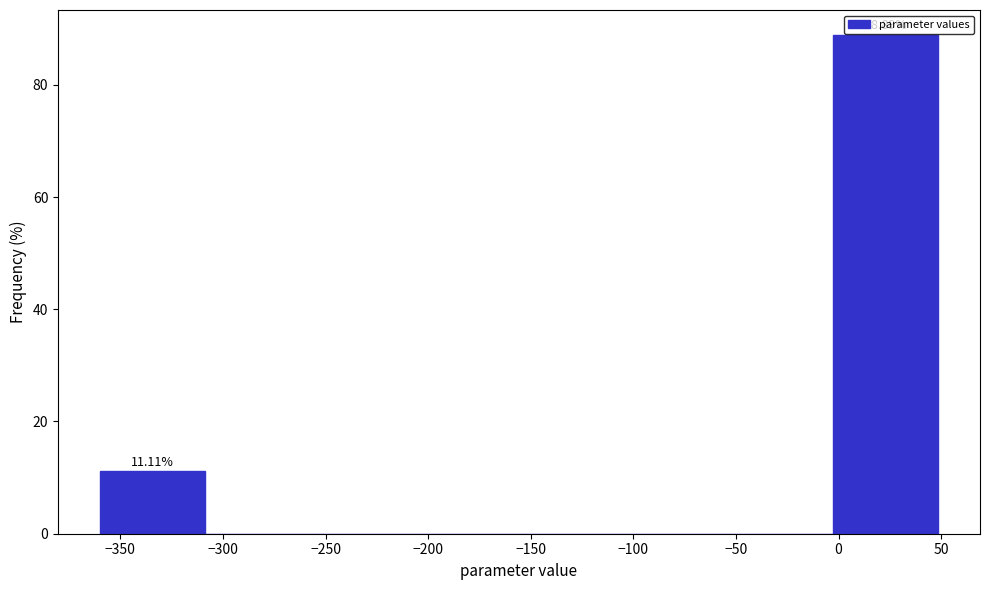

Over which range of the x-axis is the bar tallest?

-5 to 50